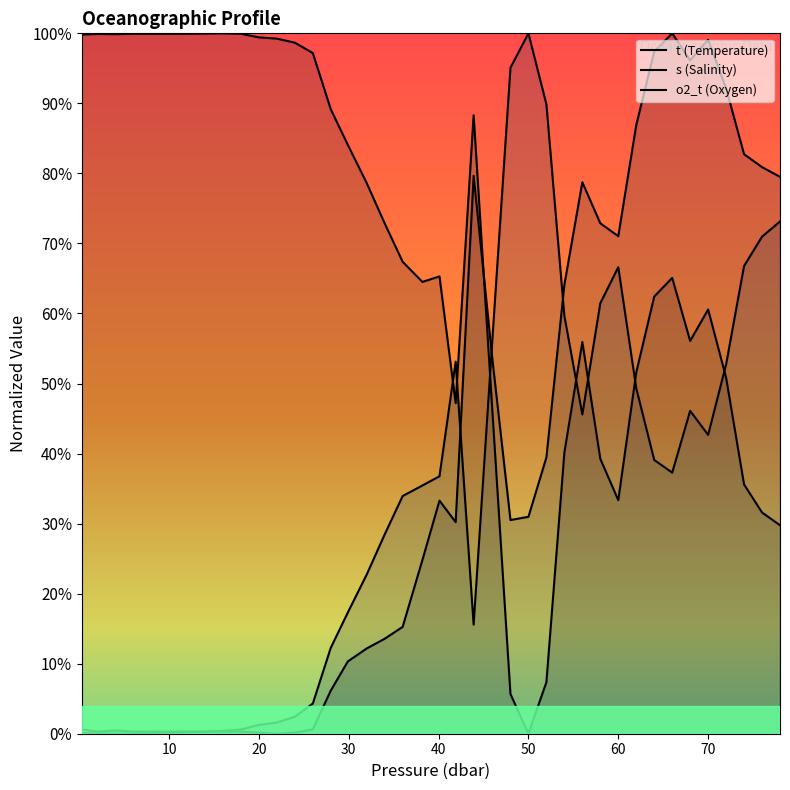

How many series are shown in this chart?

3